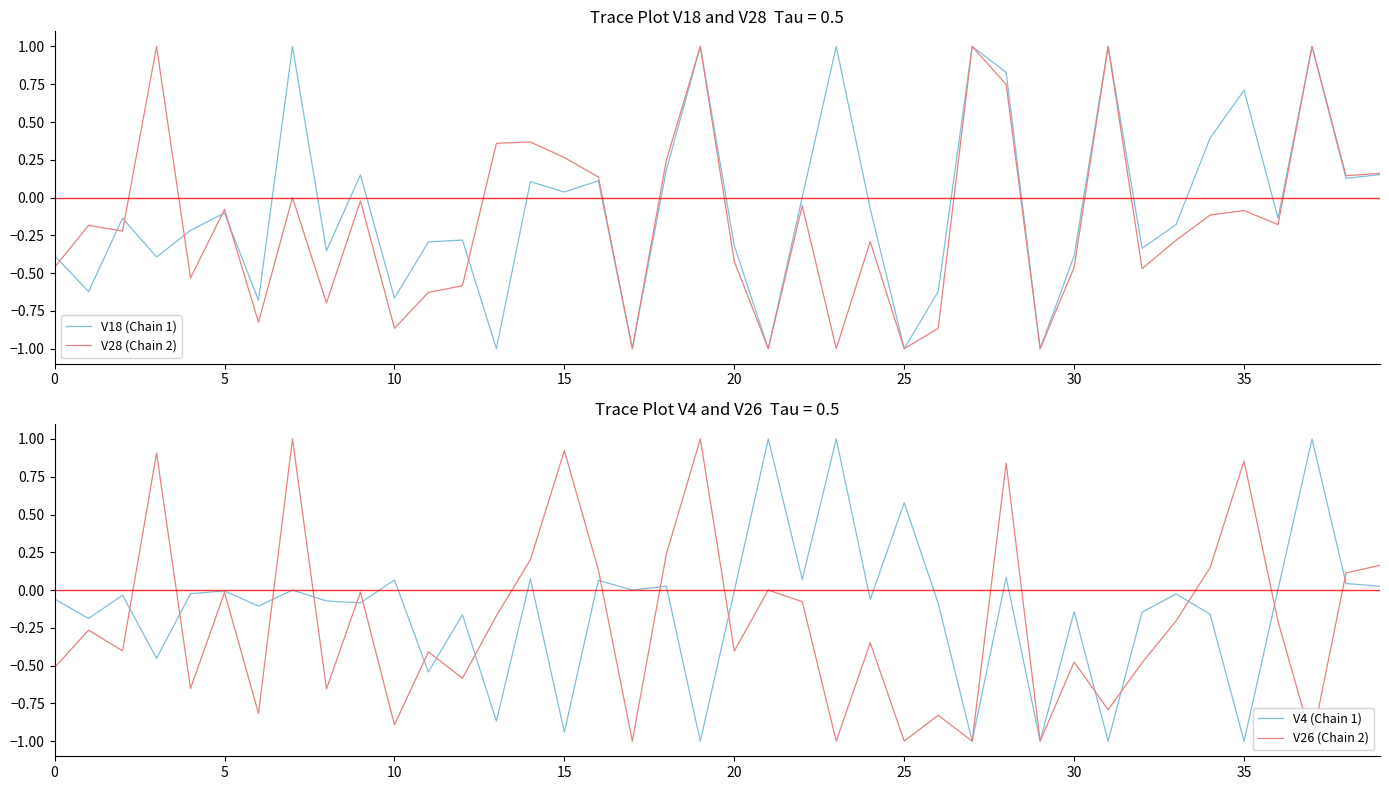

How many lines are shown in the chart?

4